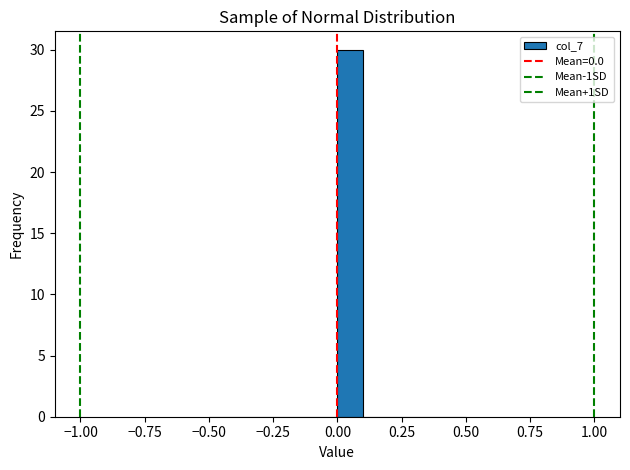

Around what value on the x-axis is the tallest bar? Give the approximate position of its centre, as read against the axis.

0.05